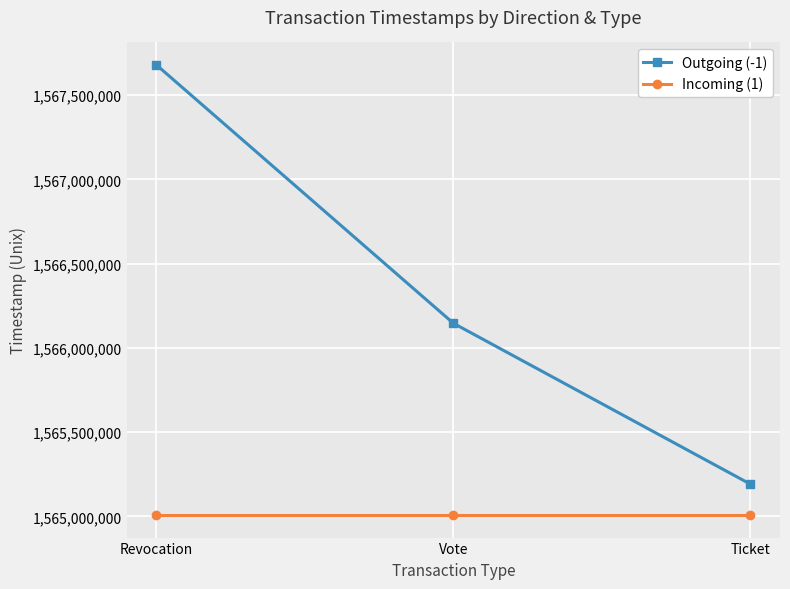

Read the Incoming (1) value at Revocation.

1565007856